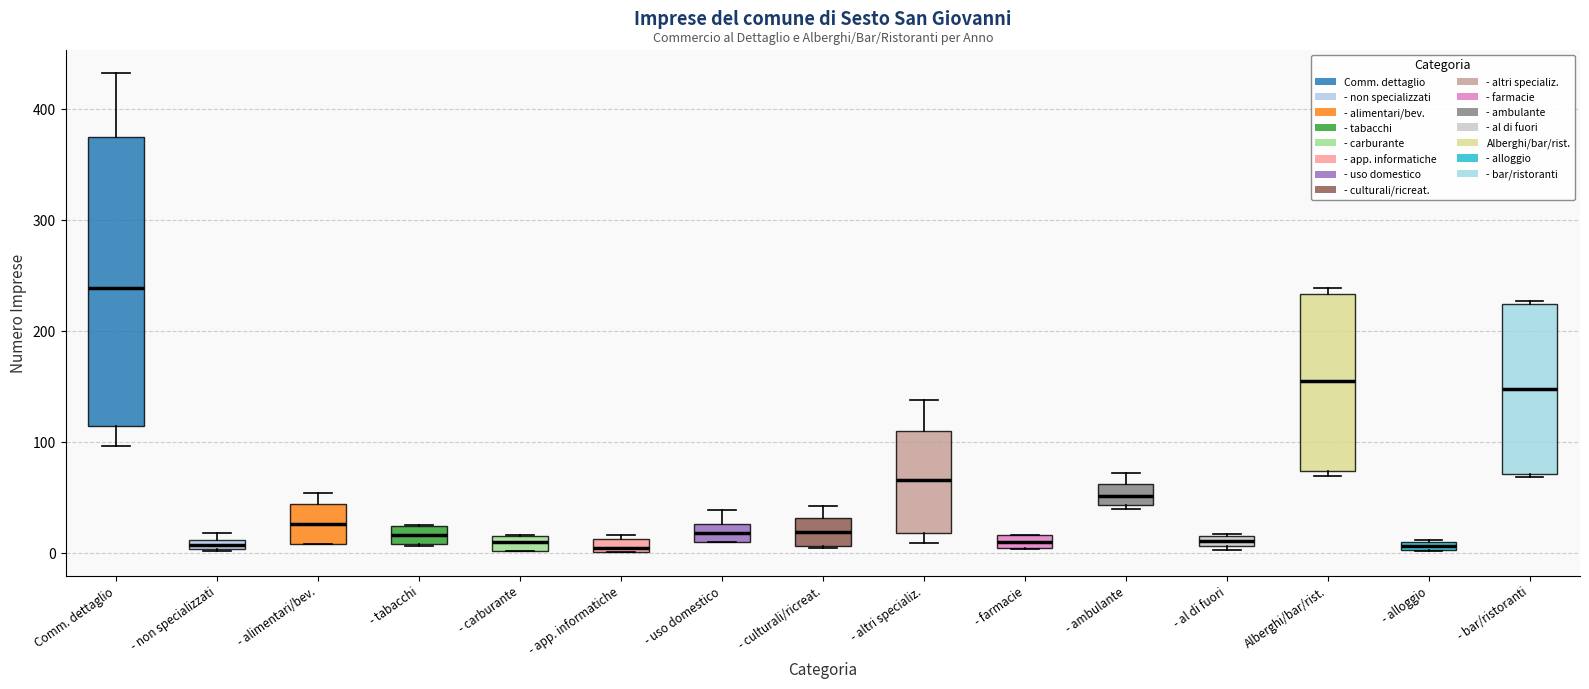

Comparing the boxes themselves (not the whiskers), which one is the tallest?

Comm. dettaglio